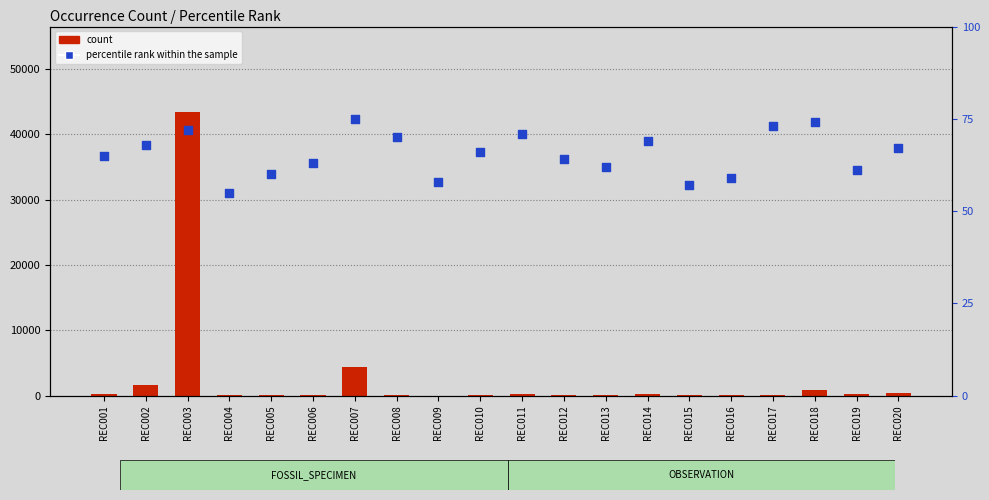

What is the total value across all series at REC011?

294